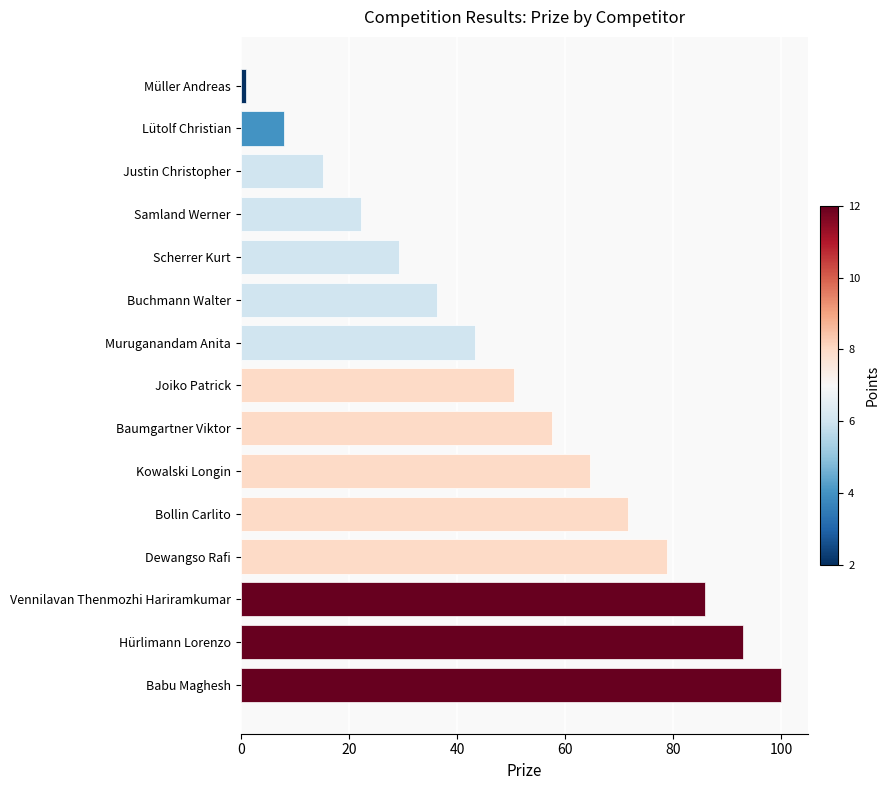

How many data points does each series have?

15